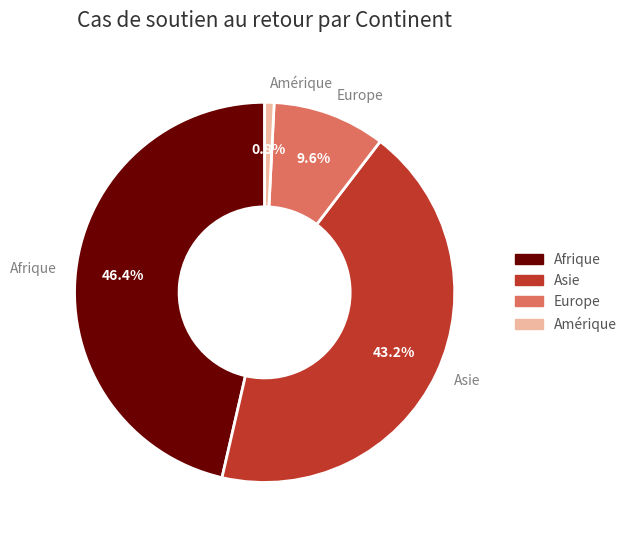

Does any single category account for the majority?

No